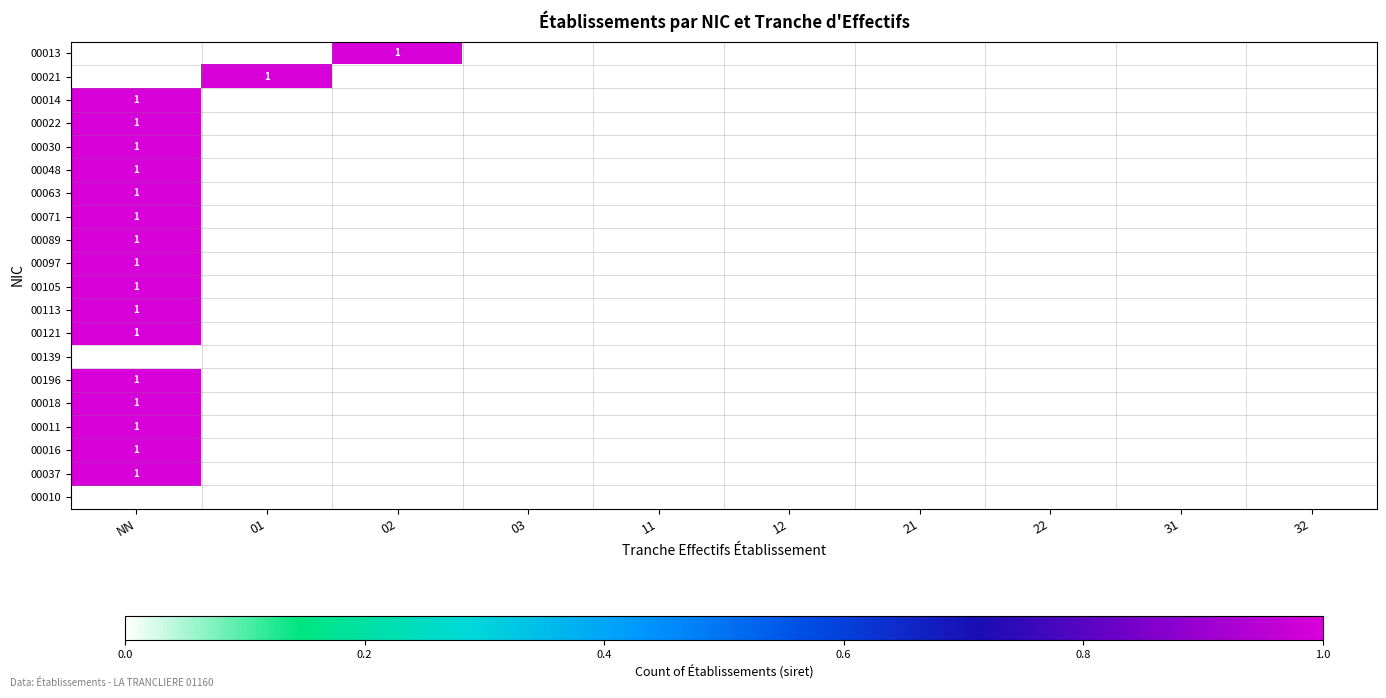

The 00021 series shows 1 at 03. True or false?

False